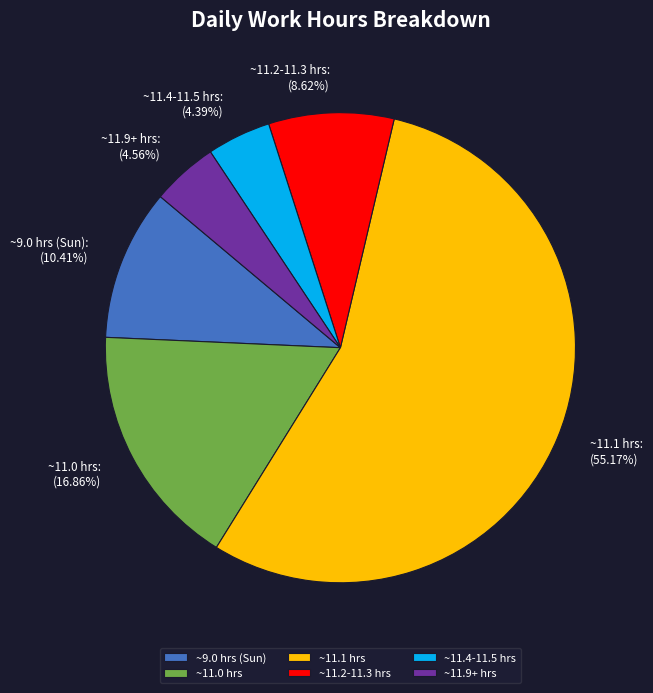

Does any single category account for the majority?

Yes